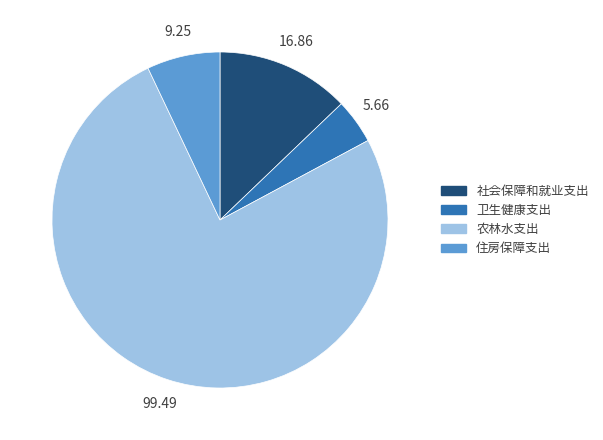

Which category has the biggest portion of the pie?

农林水支出